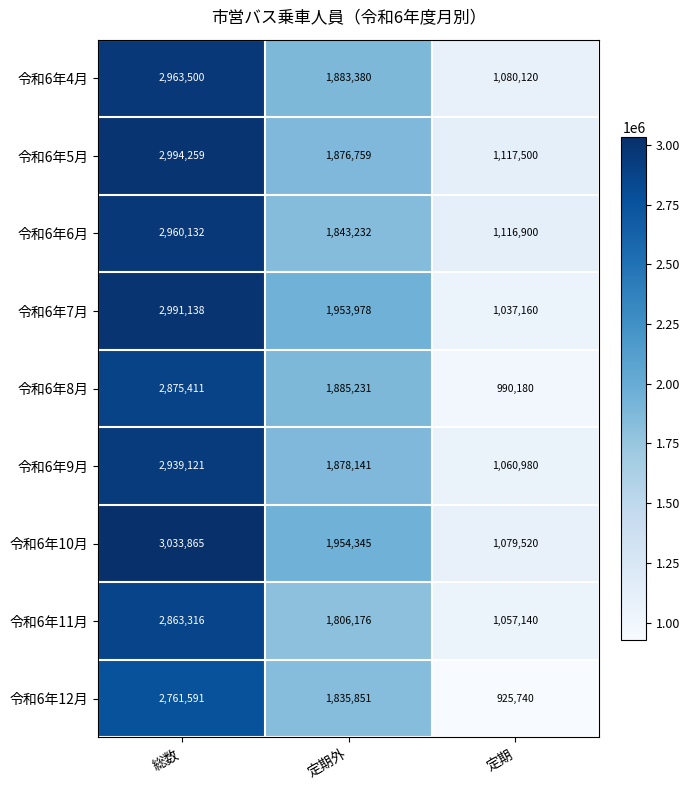

Which series has the largest total across all categories?

令和6年10月